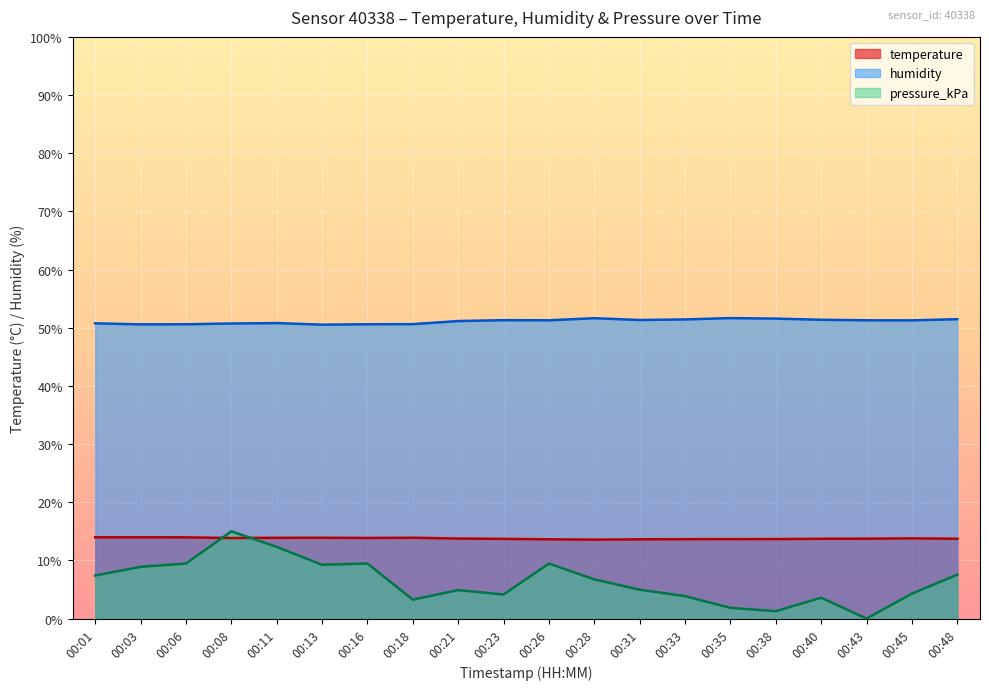

At how many categories does at least one series exceed 30?

20